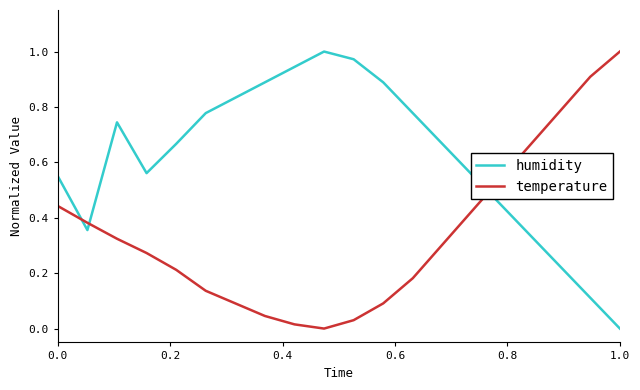

True or false: humidity and temperature intersect in this chart.

True